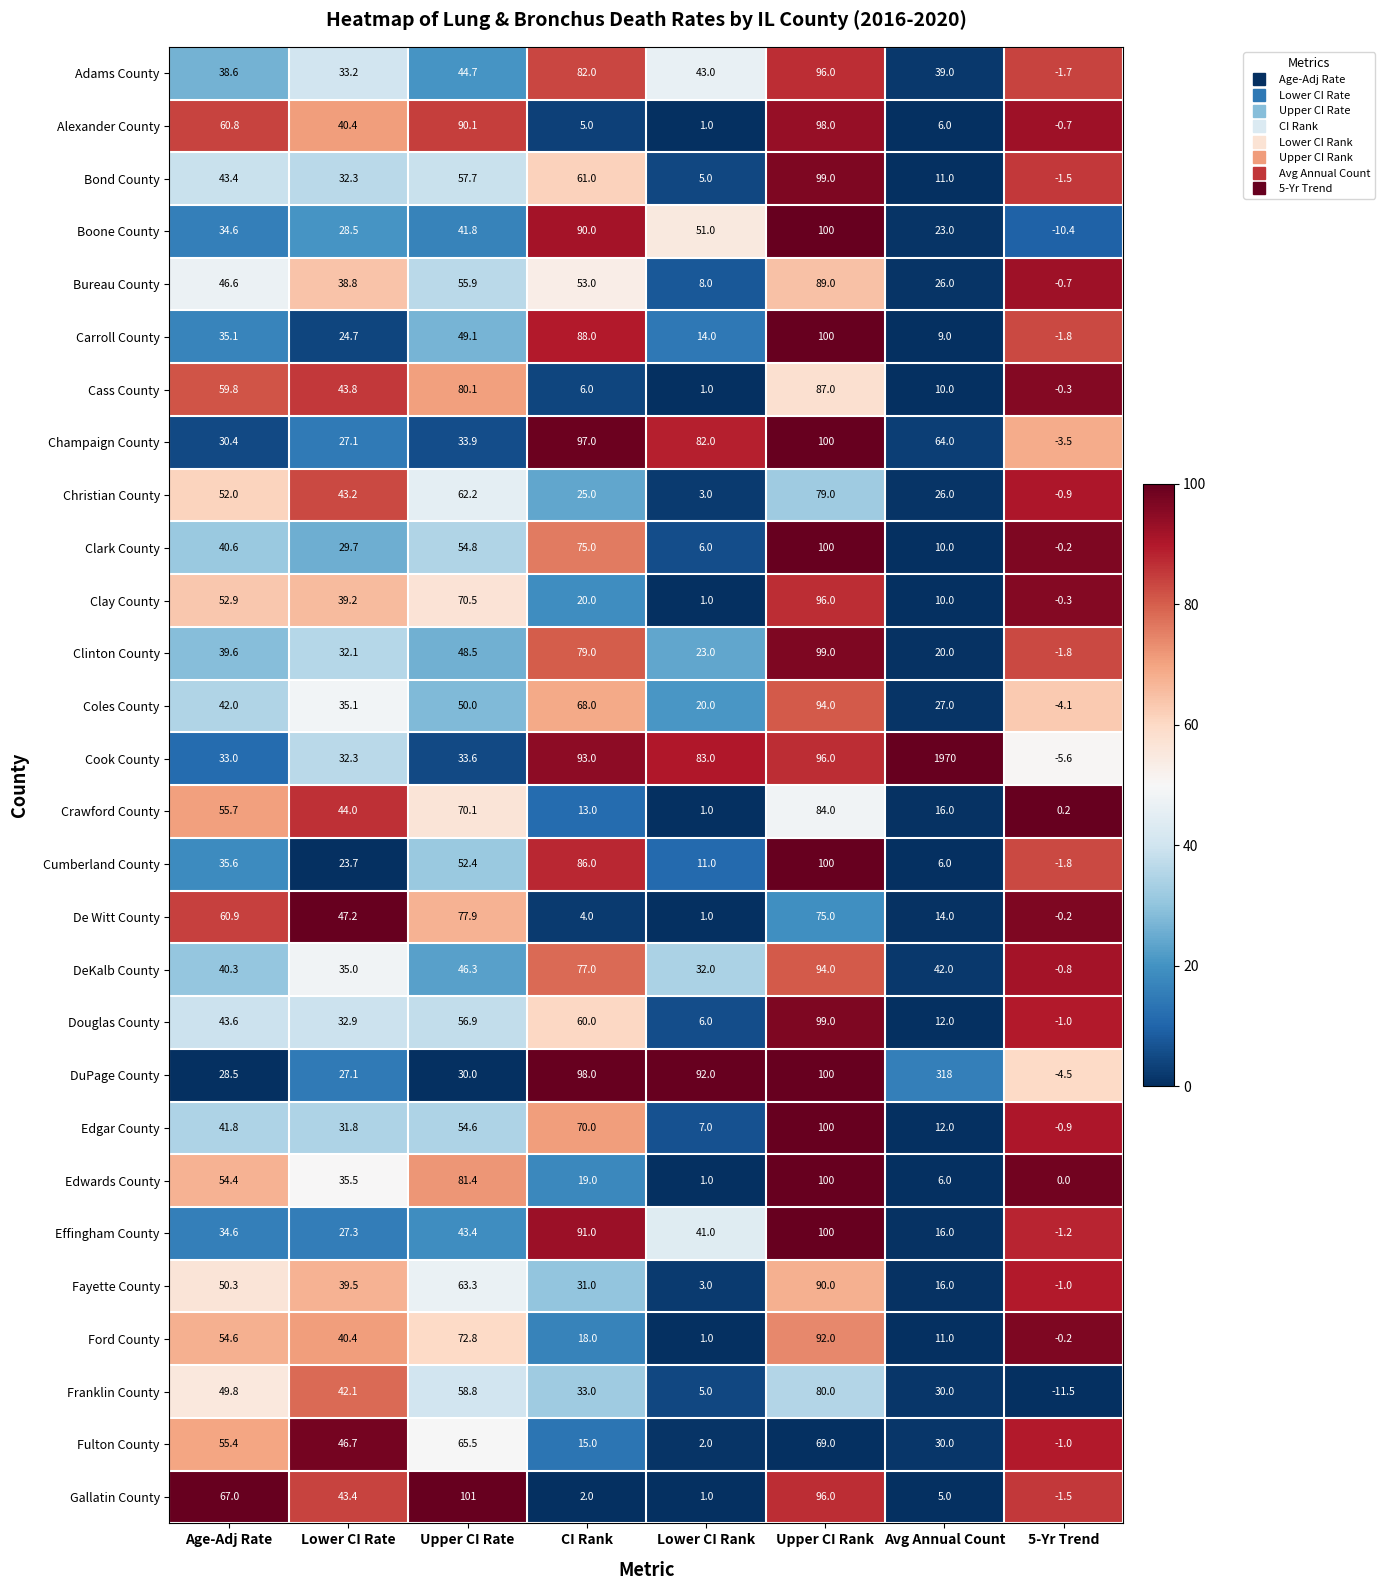

How many values in the Clark County series exceed 40?

4